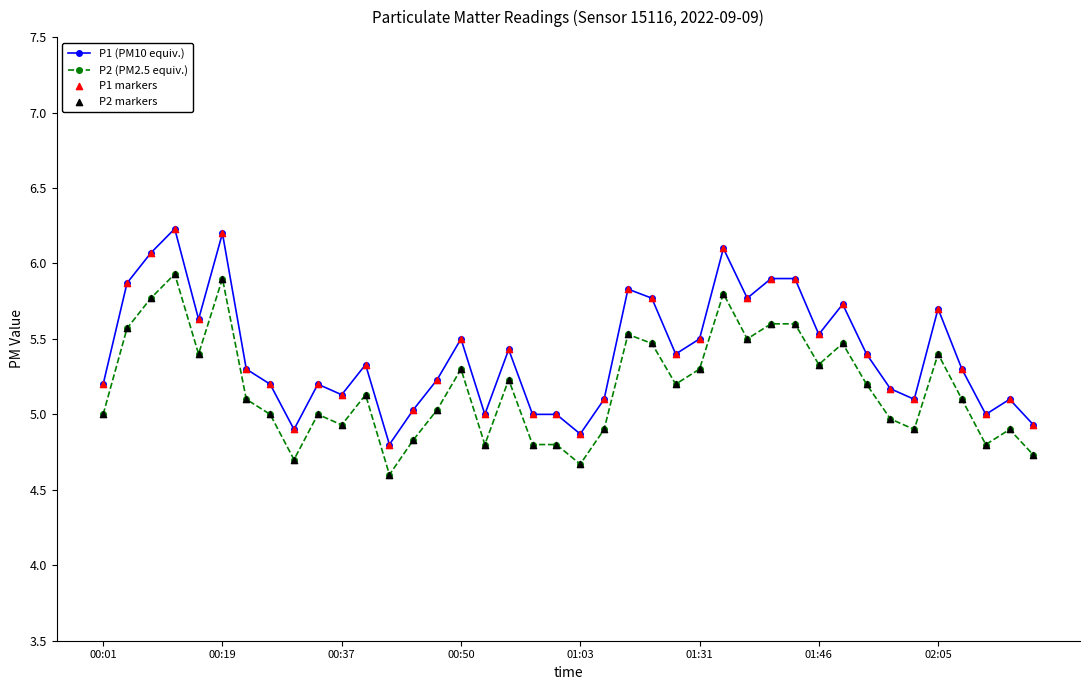

Which series has the largest total across all categories?

P1 (PM10 equiv.)